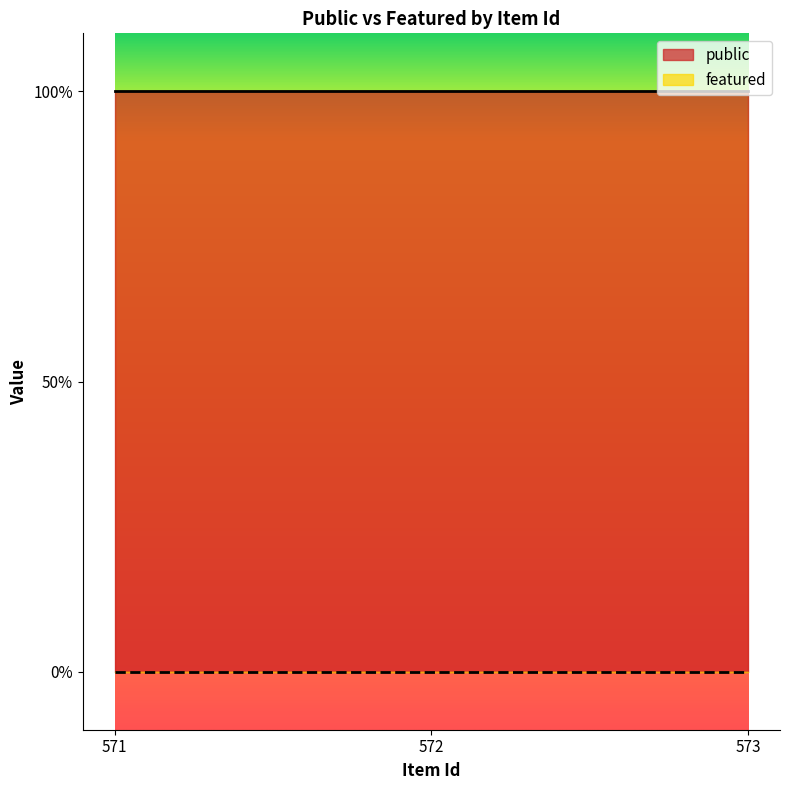

At 571, list the series in order from largest to smallest.

public, featured